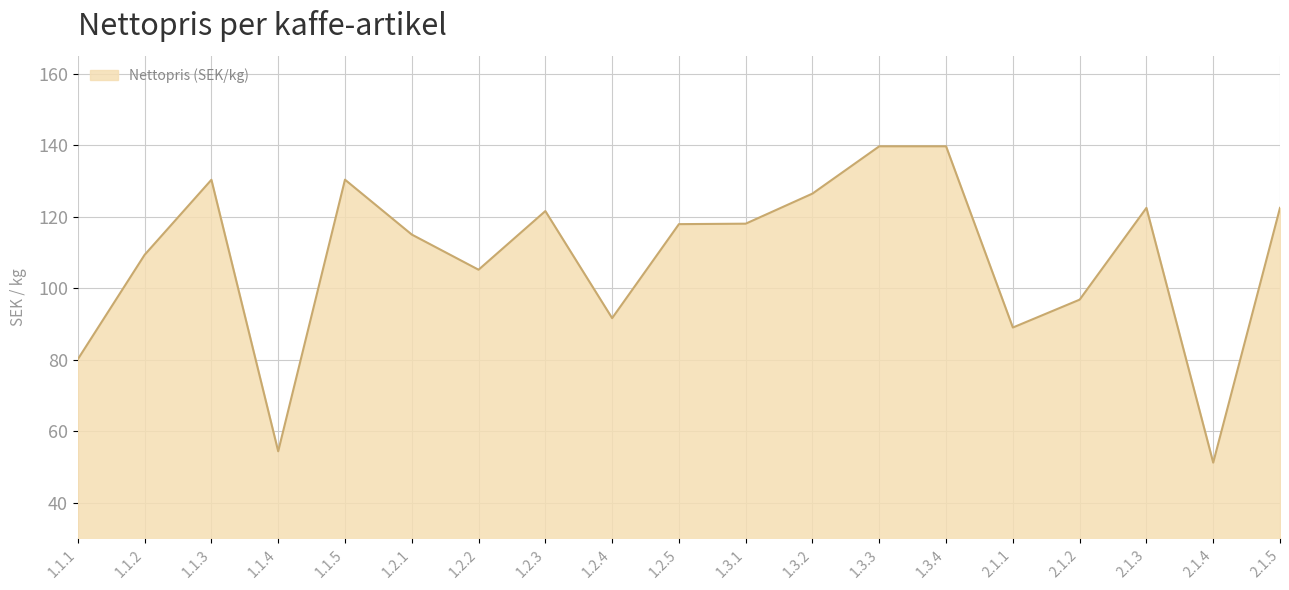

Approximately how many times larger is the value at 1.2.1 compared to 1.3.2?

0.9